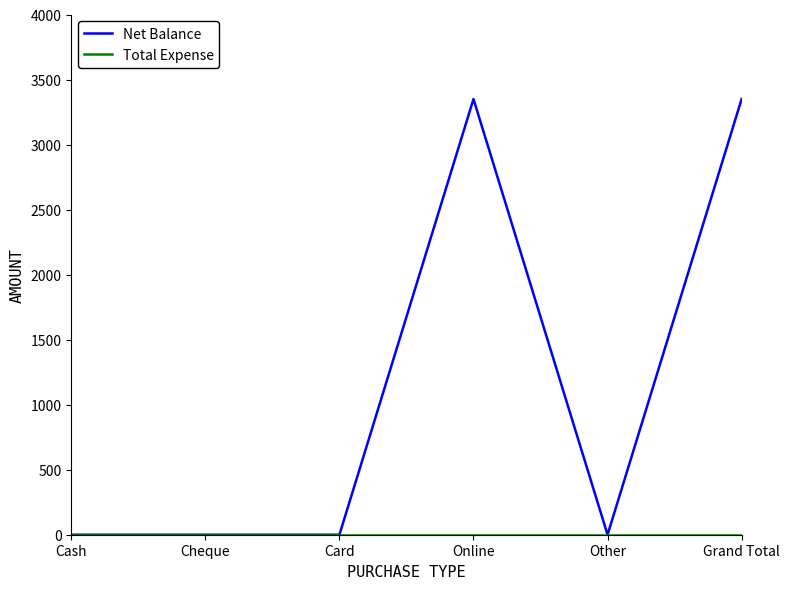

Count the Net Balance values in the range 0 to 3350.

6